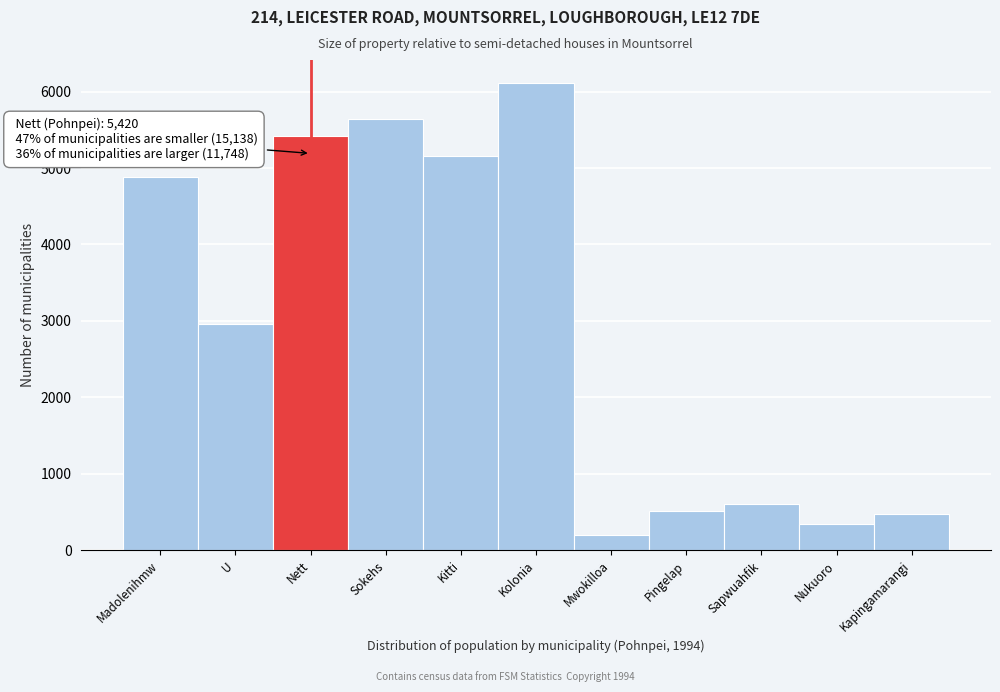

Reading right to left, what are all the values shown in this chart?

473	345	602	517	206	6107	5156	5641	5420	2961	4878